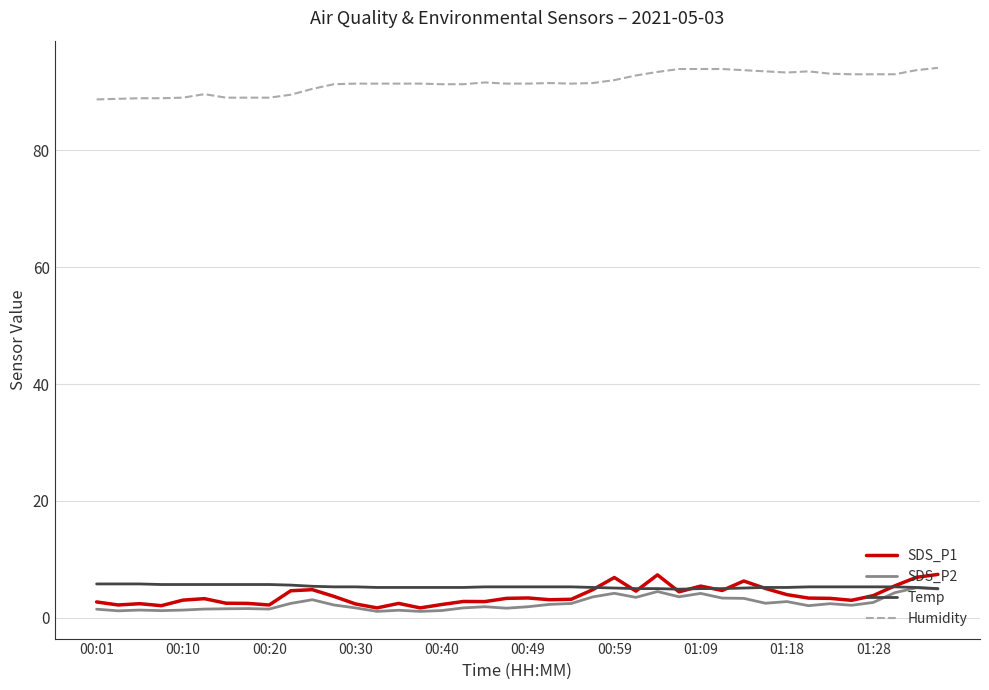

Count the number of data series in this chart.

4